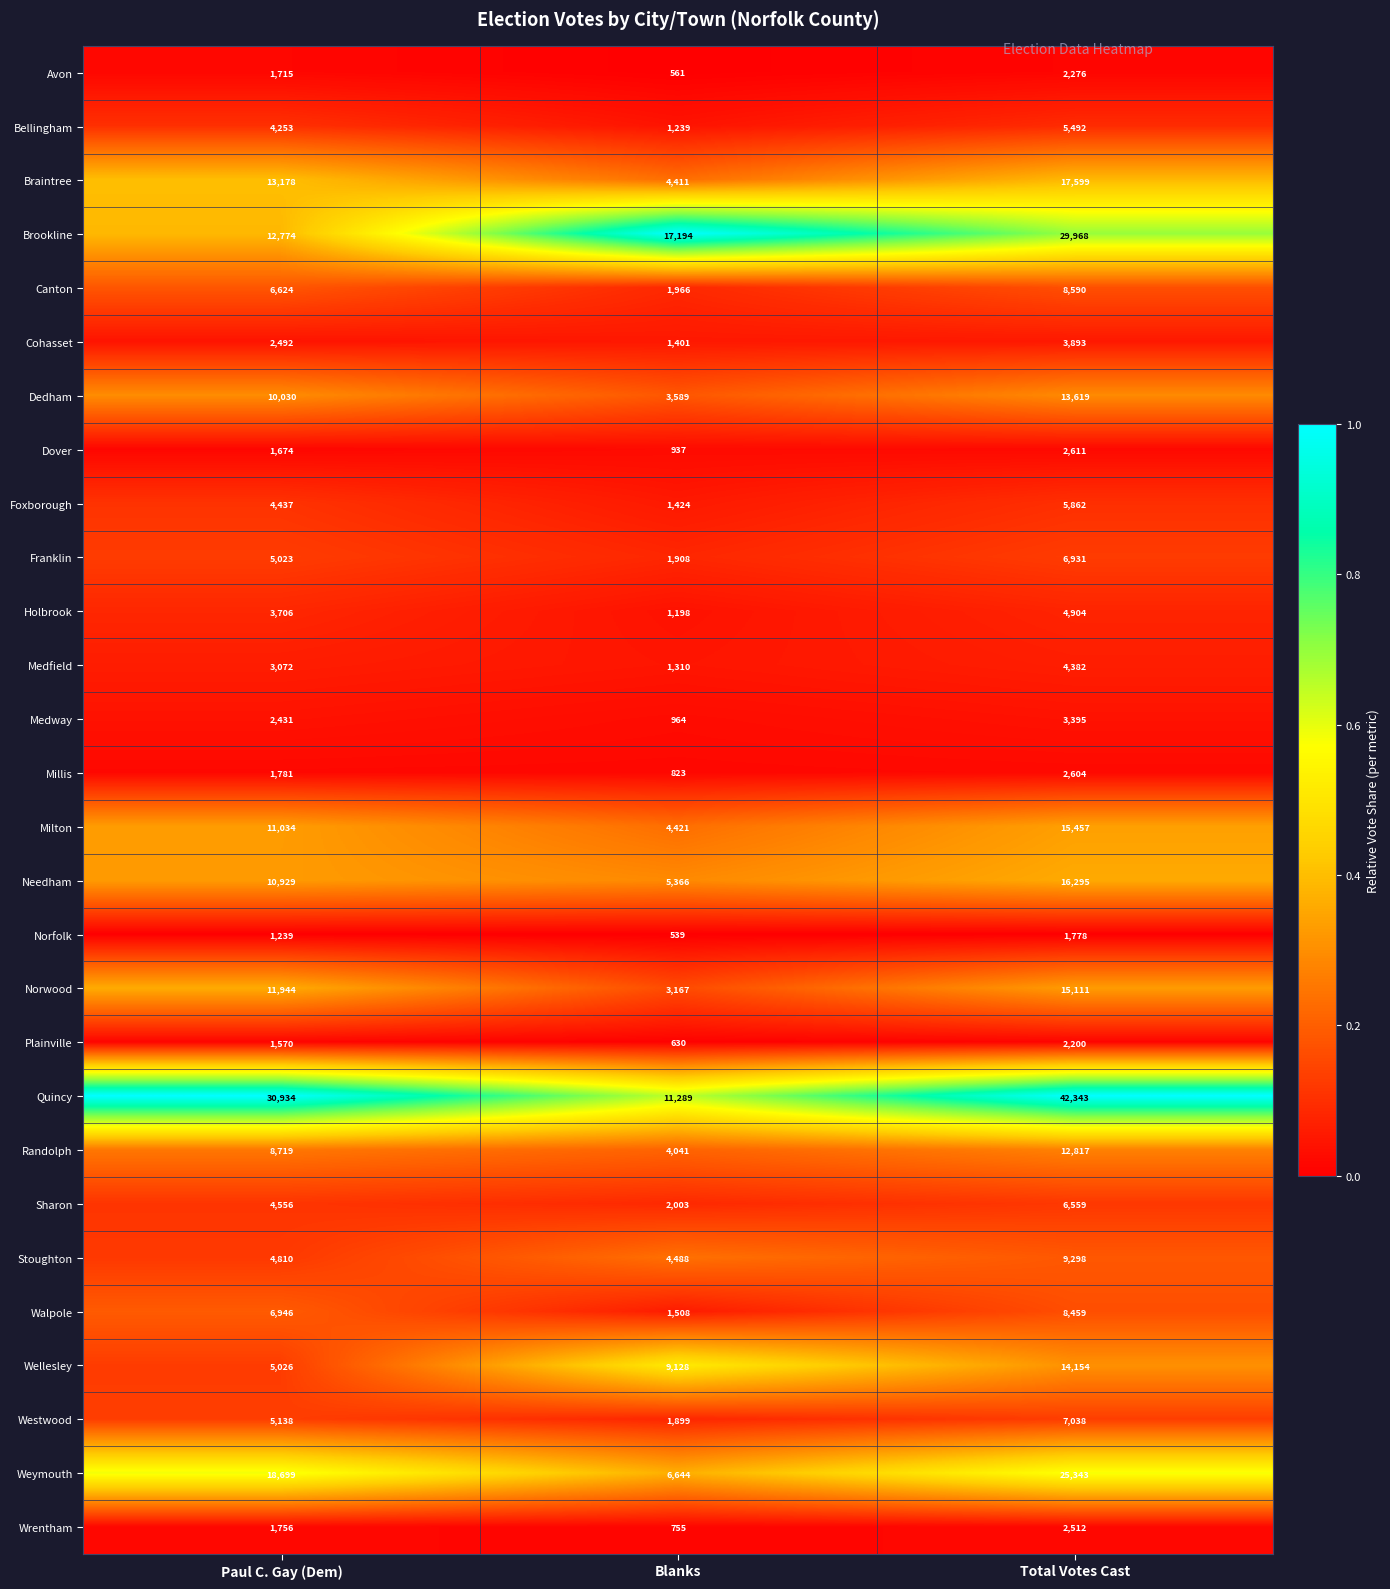

Count the Randolph values in the range 4041 to 12817.

3